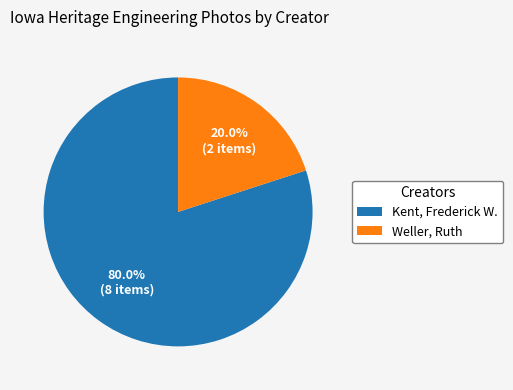

Which has a higher value, Weller, Ruth or Kent, Frederick W.?

Kent, Frederick W.